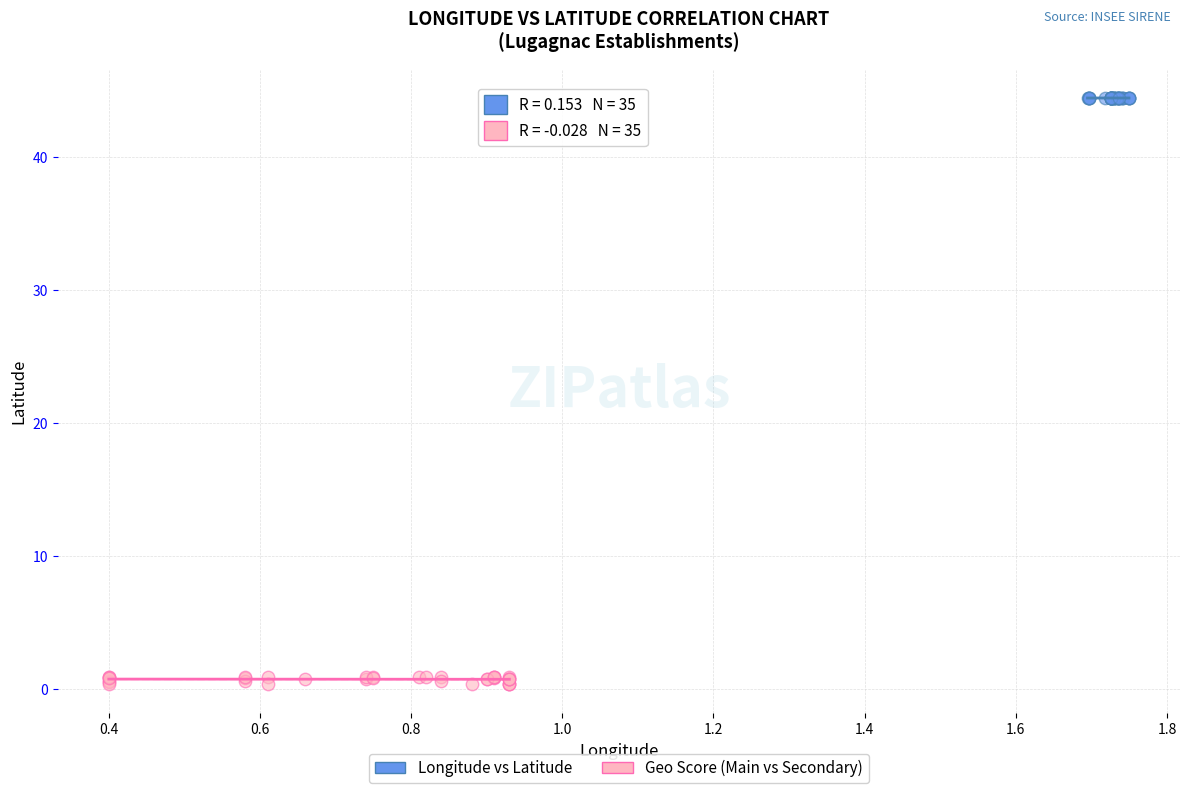

Which series contains the lowest Y value?

Geo Score (Main vs Secondary)